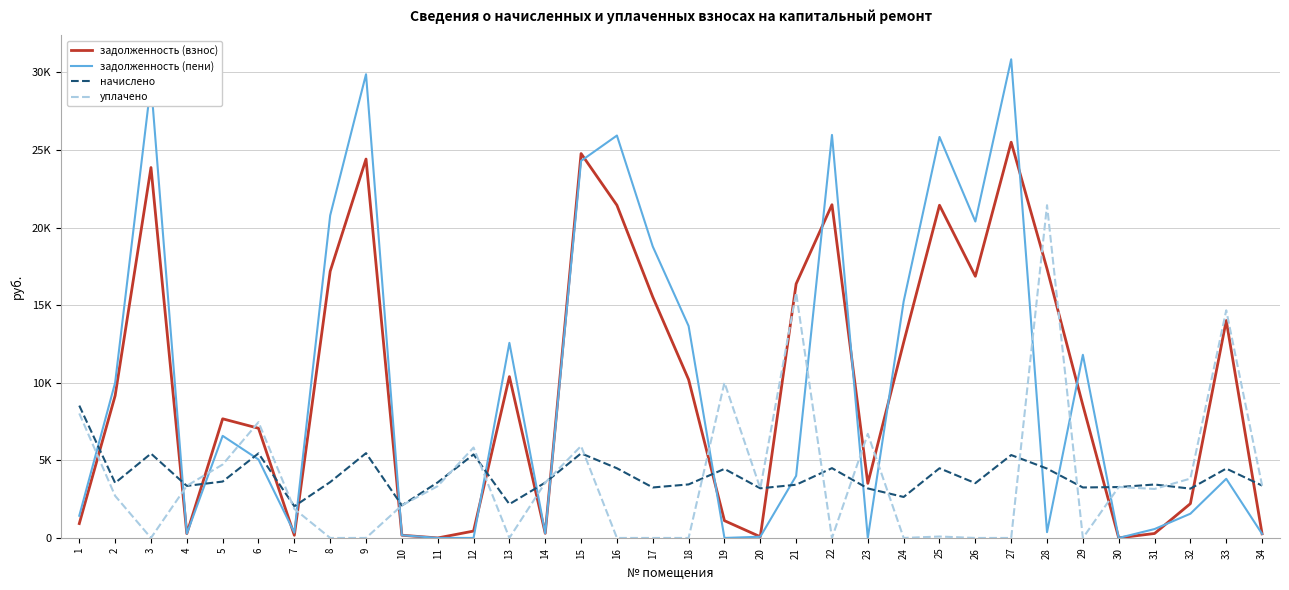

In задолженность (пени), how many points are higher than both neighbors (excluding endpoints)?

10